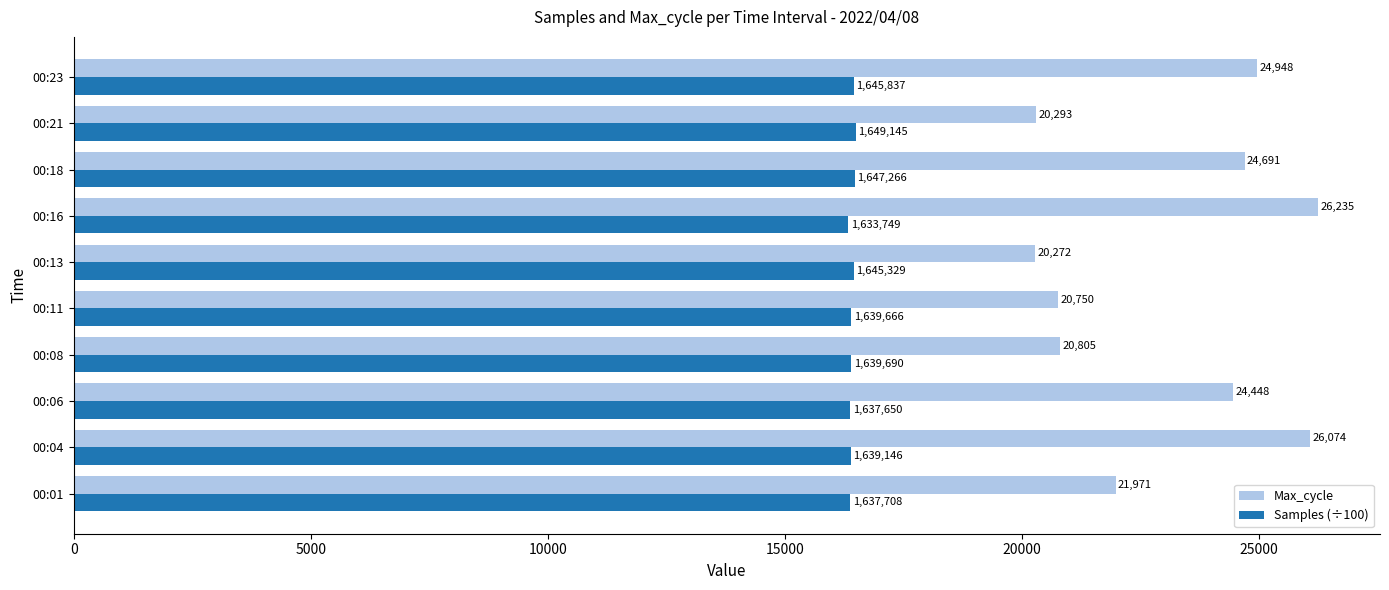

Rank the categories by Max_cycle value from highest to lowest.

00:16, 00:04, 00:23, 00:18, 00:06, 00:01, 00:08, 00:11, 00:21, 00:13